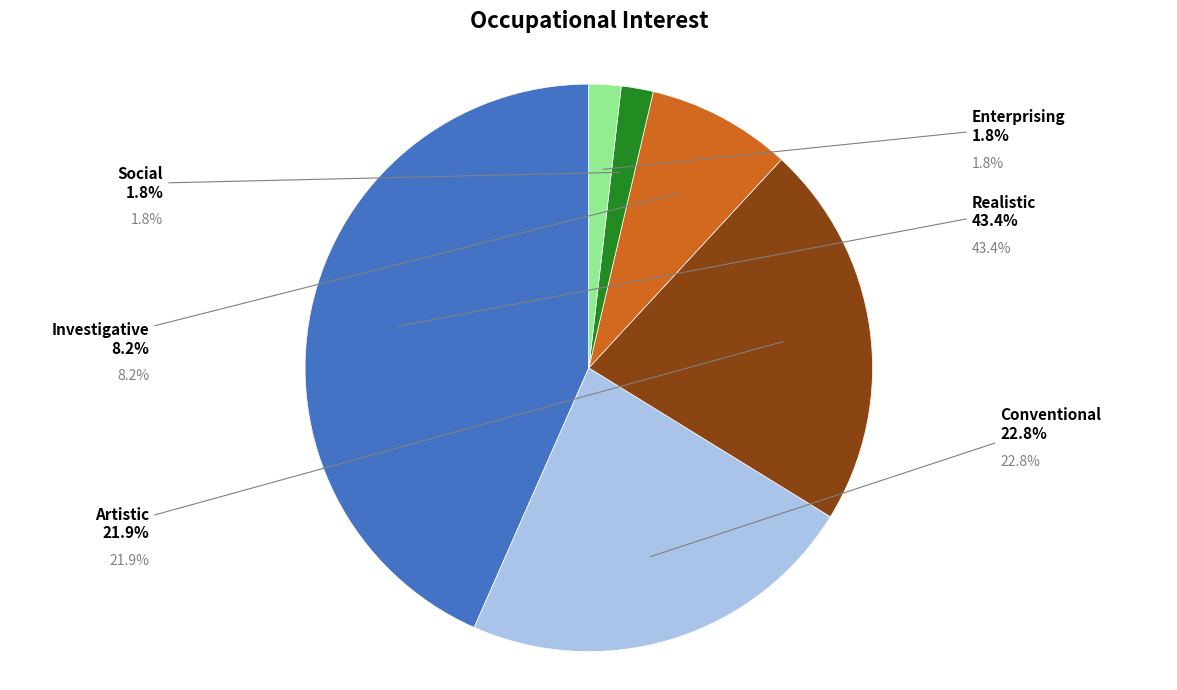

Rank the categories by value from highest to lowest.

Realistic, Conventional, Artistic, Investigative, Social, Enterprising